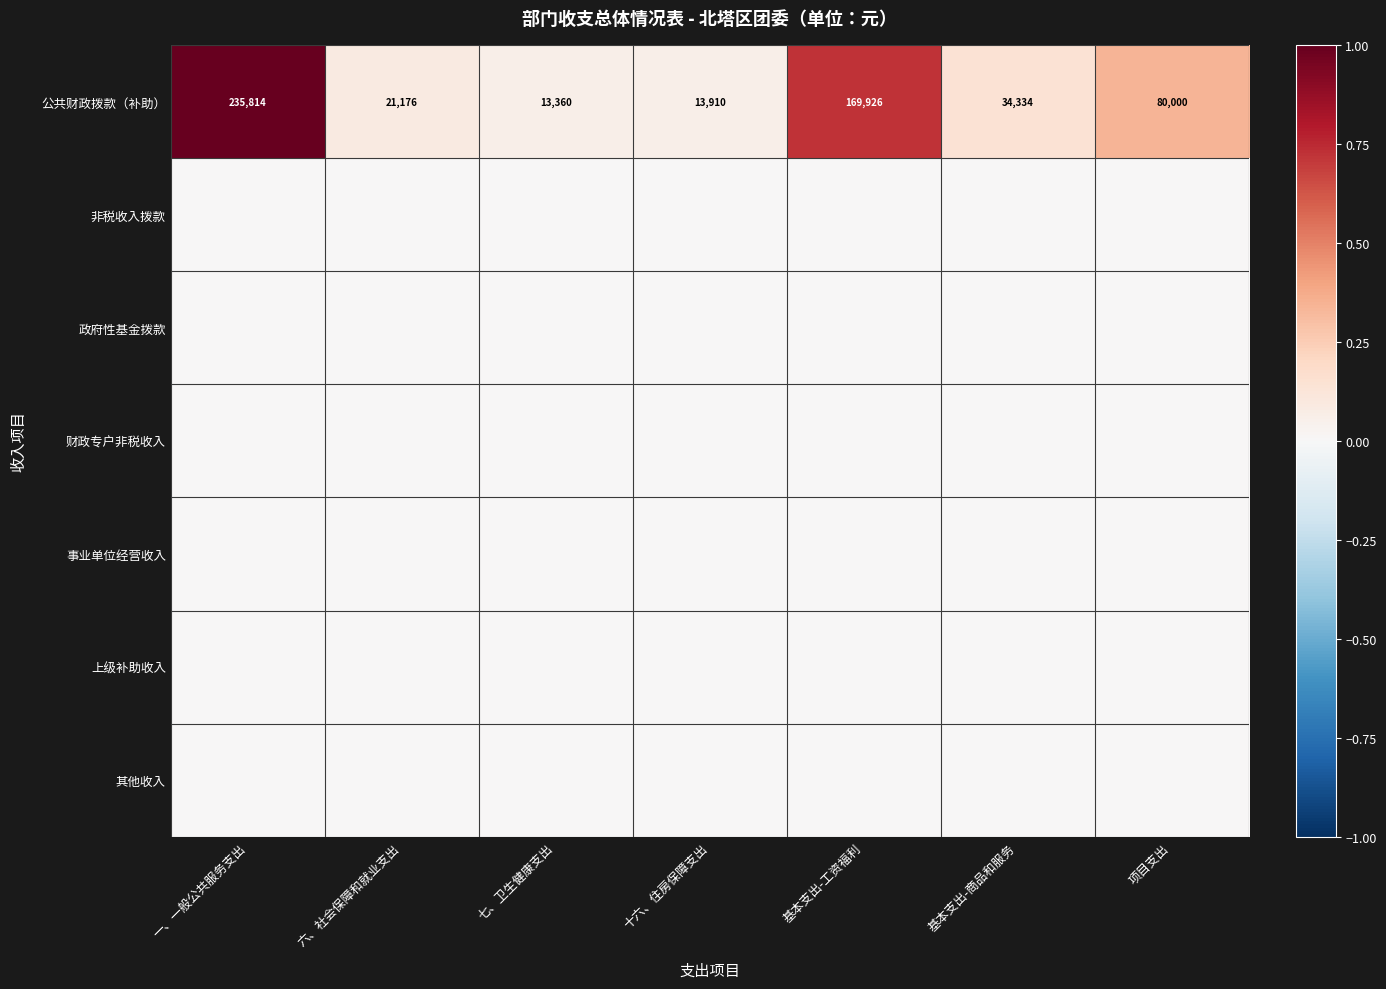

Which has a higher value, 项目支出 or 一、一般公共服务支出?

一、一般公共服务支出